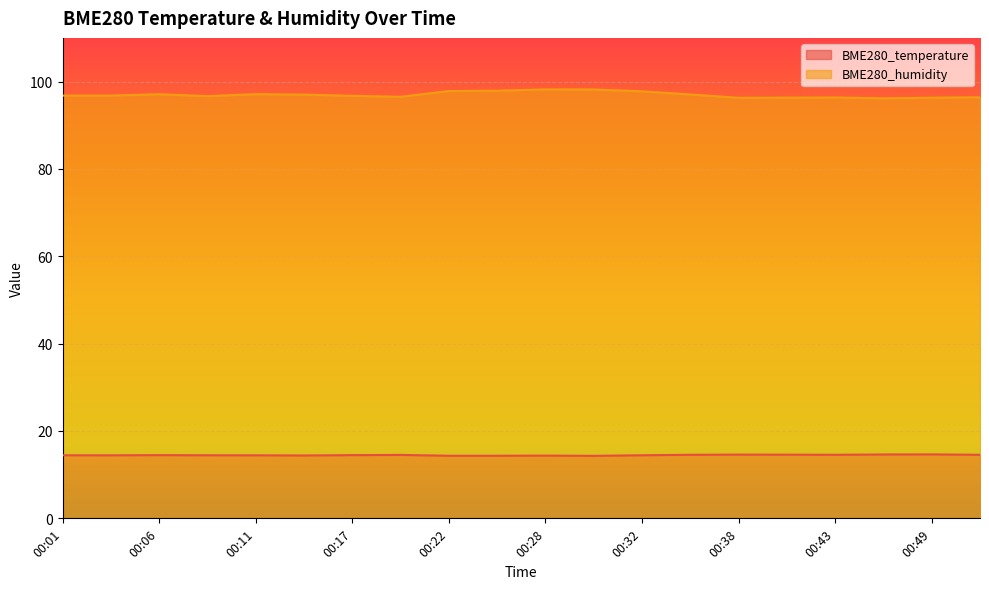

At which category does BME280_humidity reach its first local peak?

00:06